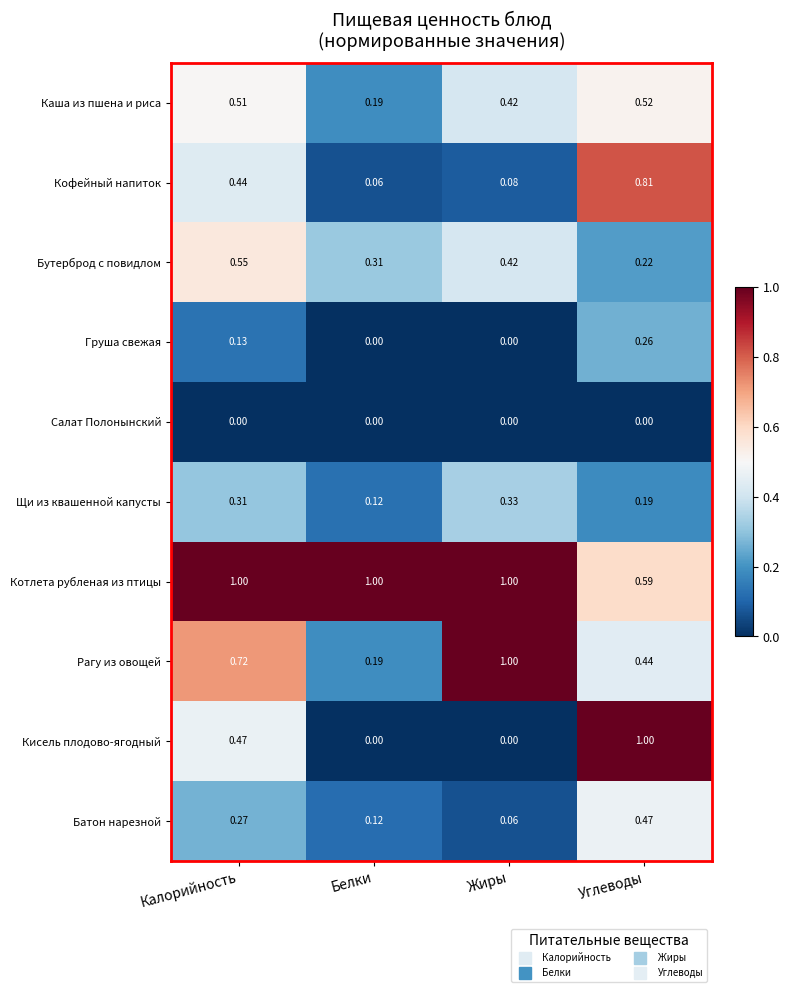

At which category is the sum across all series the highest?

Углеводы